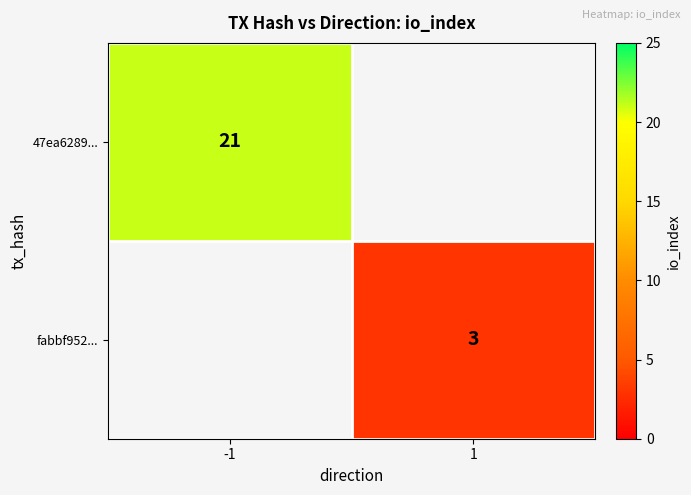

The 47ea6289... series shows 21 at -1. True or false?

True